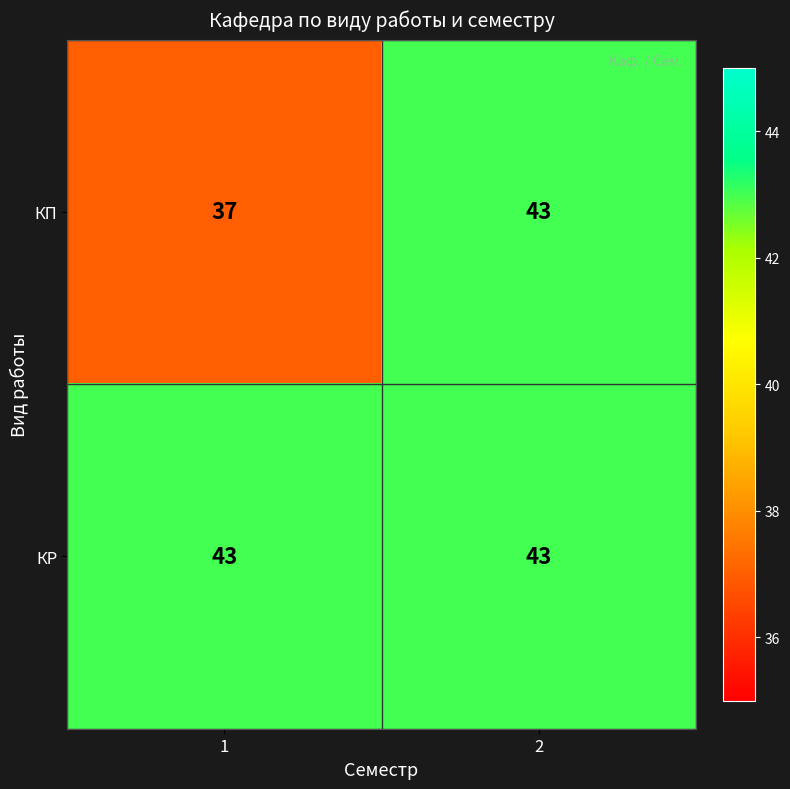

The value of КР at 1 is 43. True or false?

True